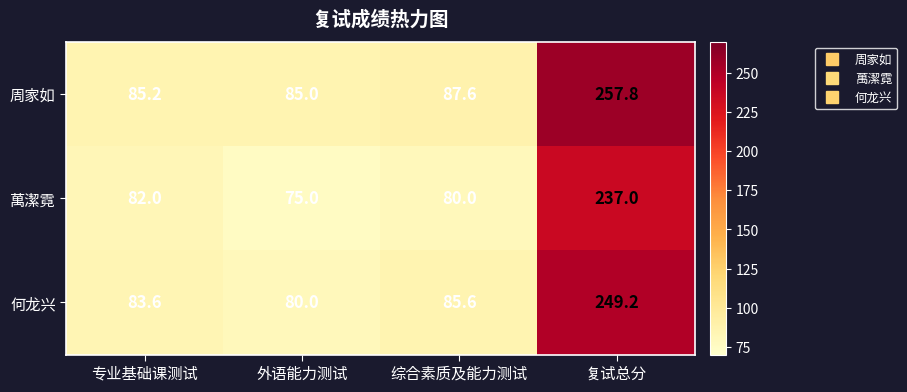

List the series in order of their peak value, highest first.

周家如, 何龙兴, 萬潔霓